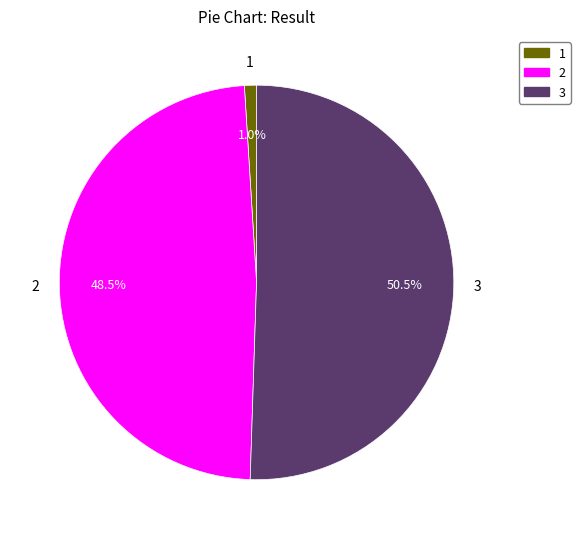

Which category has the biggest portion of the pie?

3